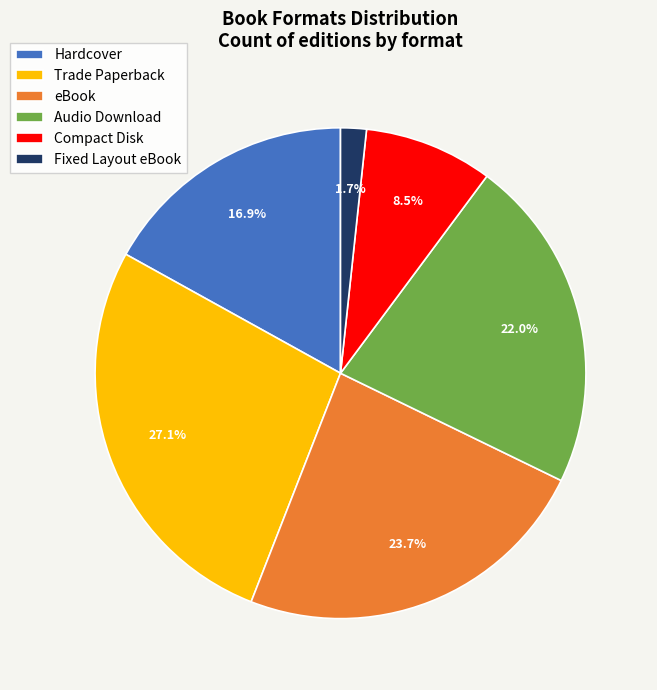

To the nearest percent, what portion does eBook represent?

24%